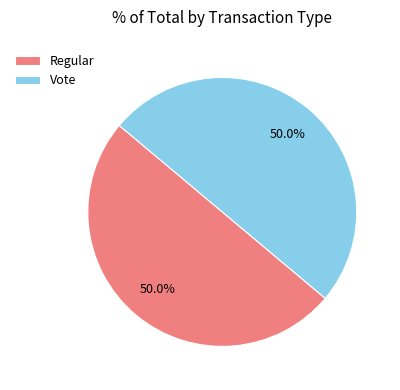

What portion of the pie excludes Regular?

50.0%